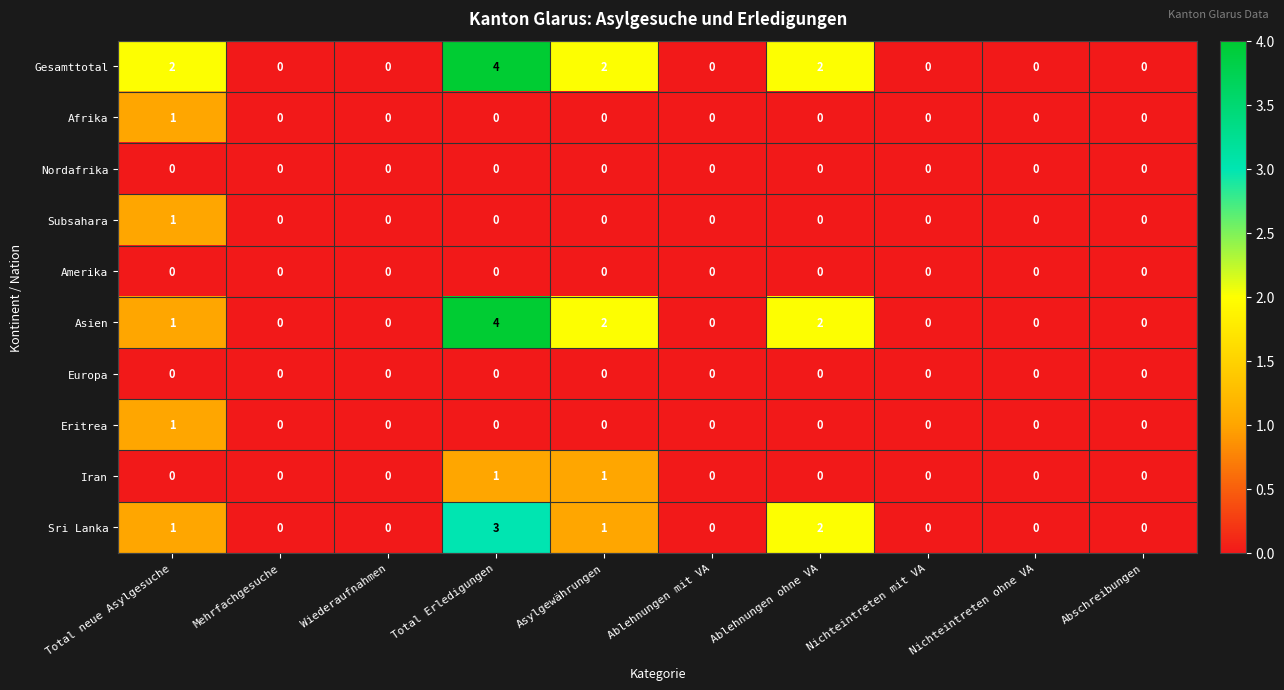

Which series has the largest total across all categories?

Gesamttotal